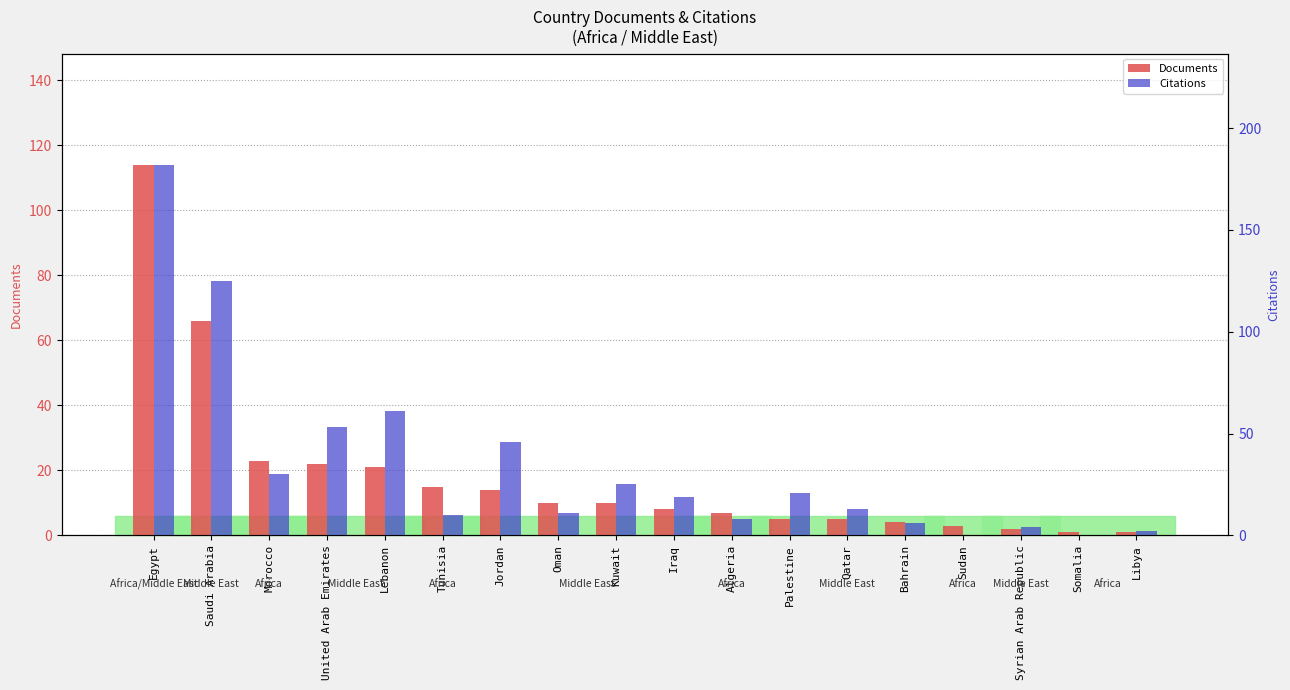

Which series has the largest total across all categories?

Citations